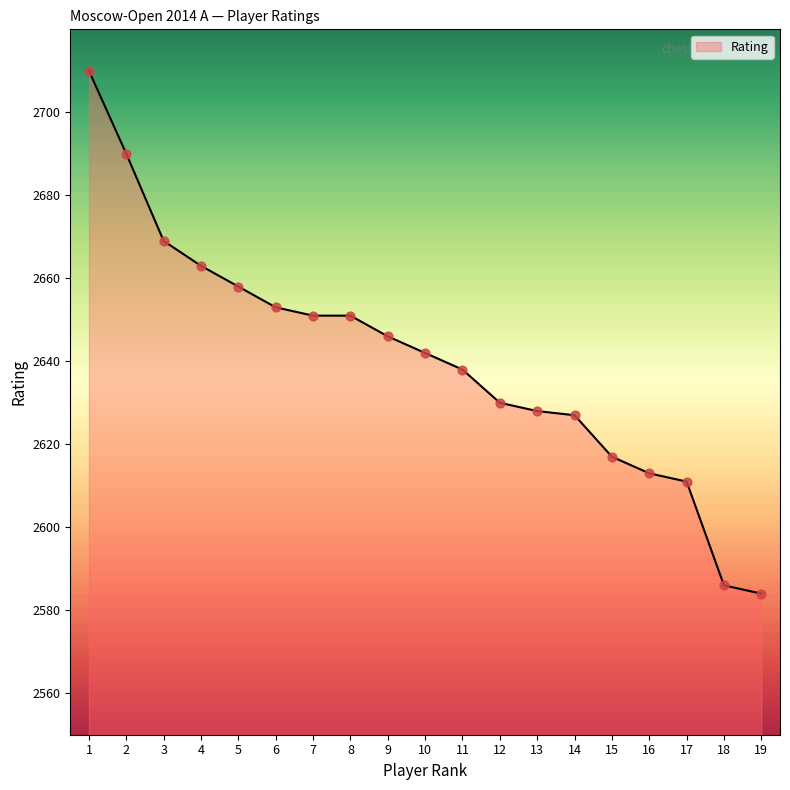

Approximately how many times larger is the value at 14 compared to 10?

1.0